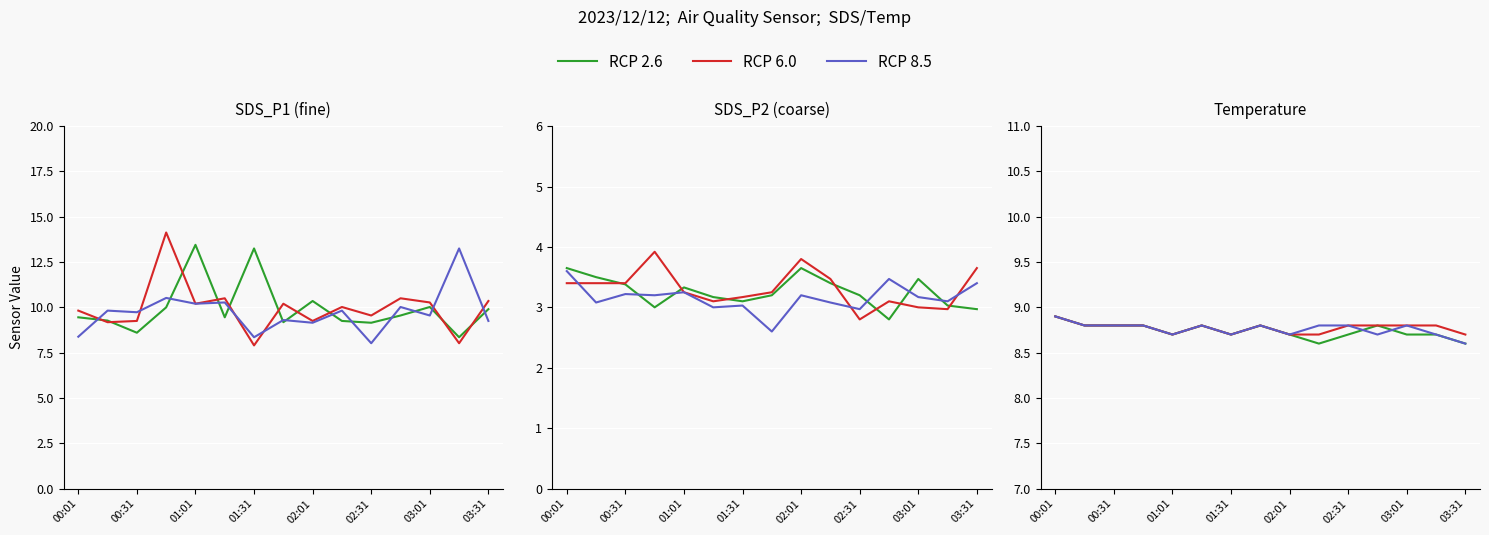

How many values in the RCP 2.6 series exceed 9?

13